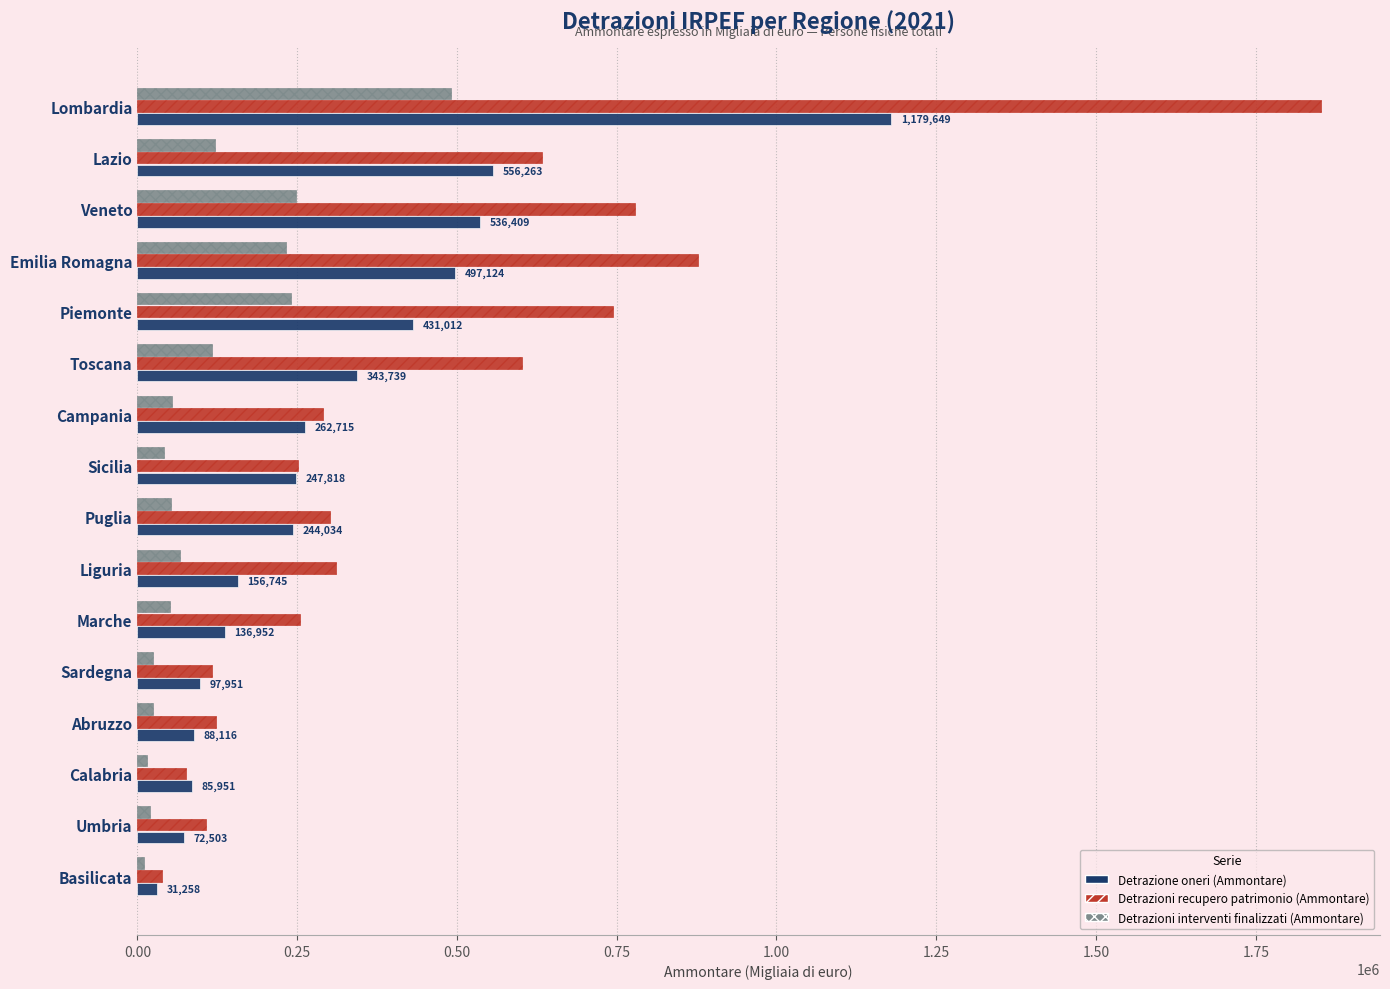

The Detrazioni interventi finalizzati (Ammontare) series shows 241093 at Piemonte. True or false?

True